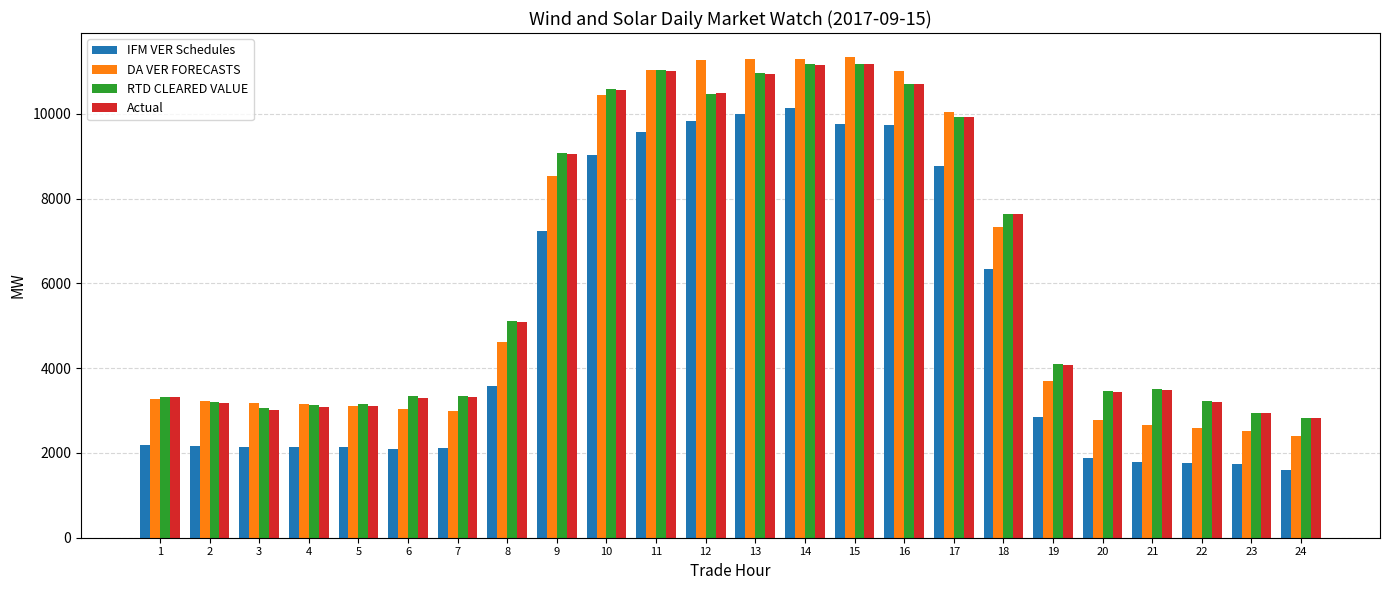

At how many categories does at least one series exceed 6934?

10